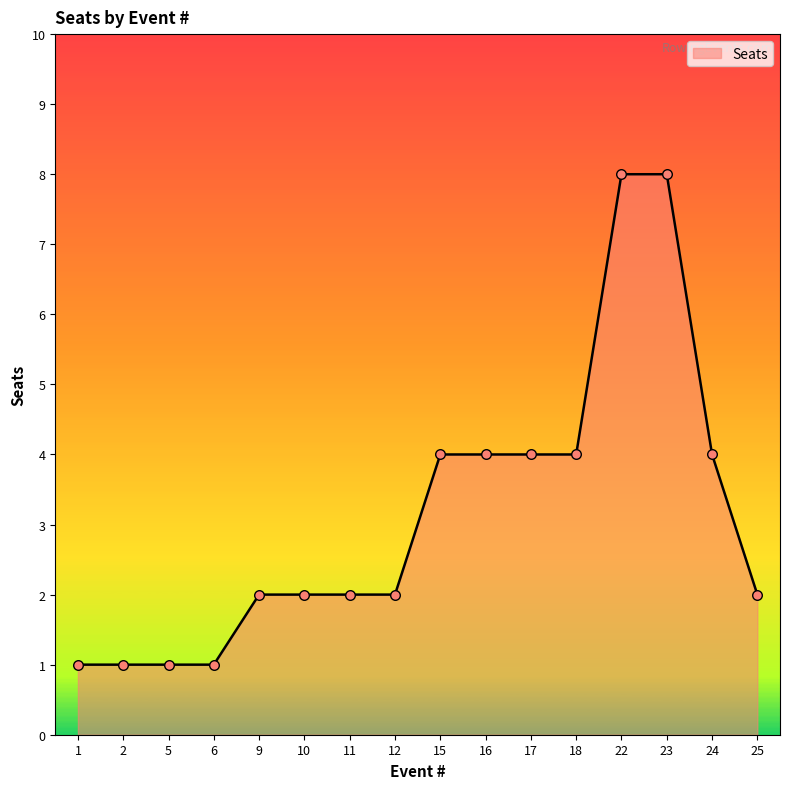

What is the ratio of the value at 6 to the value at 25?

0.5